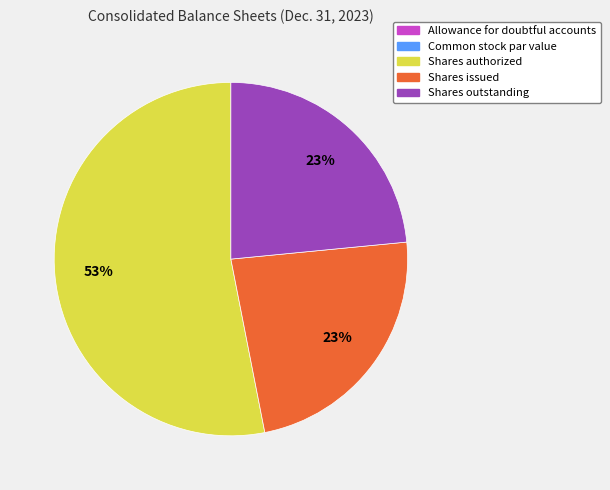

Which slice is the largest?

Shares authorized